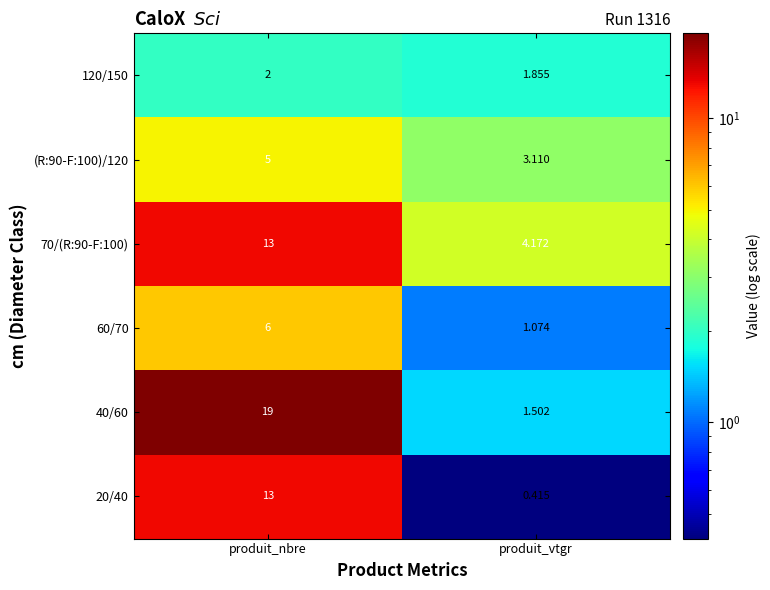

Is the value of 40/60 at produit_vtgr greater than the value of 20/40 at produit_vtgr?

Yes